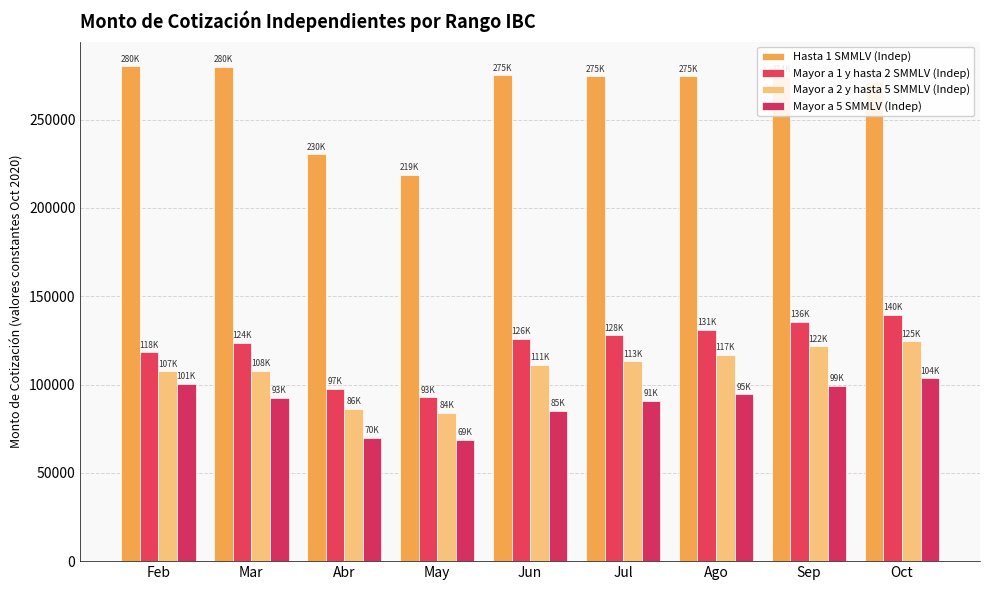

Which series has the largest total across all categories?

Hasta 1 SMMLV (Indep)